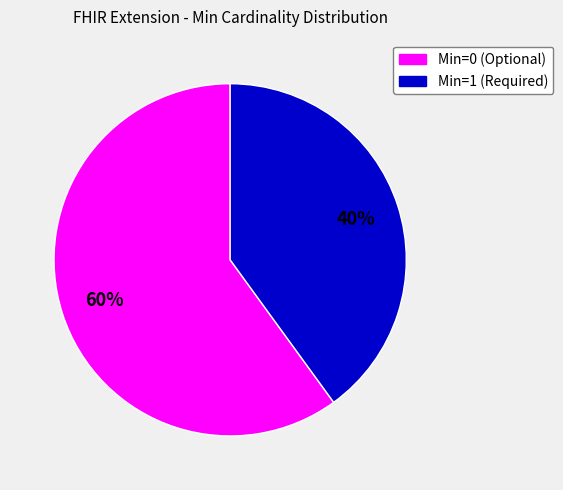

Does any single category account for the majority?

Yes